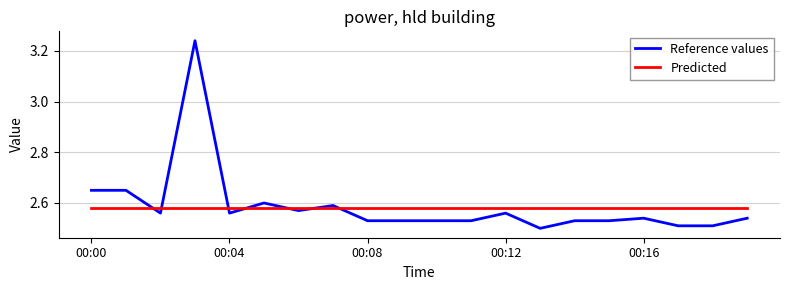

After their last crossing, which series has the higher values: Predicted or Reference values?

Predicted